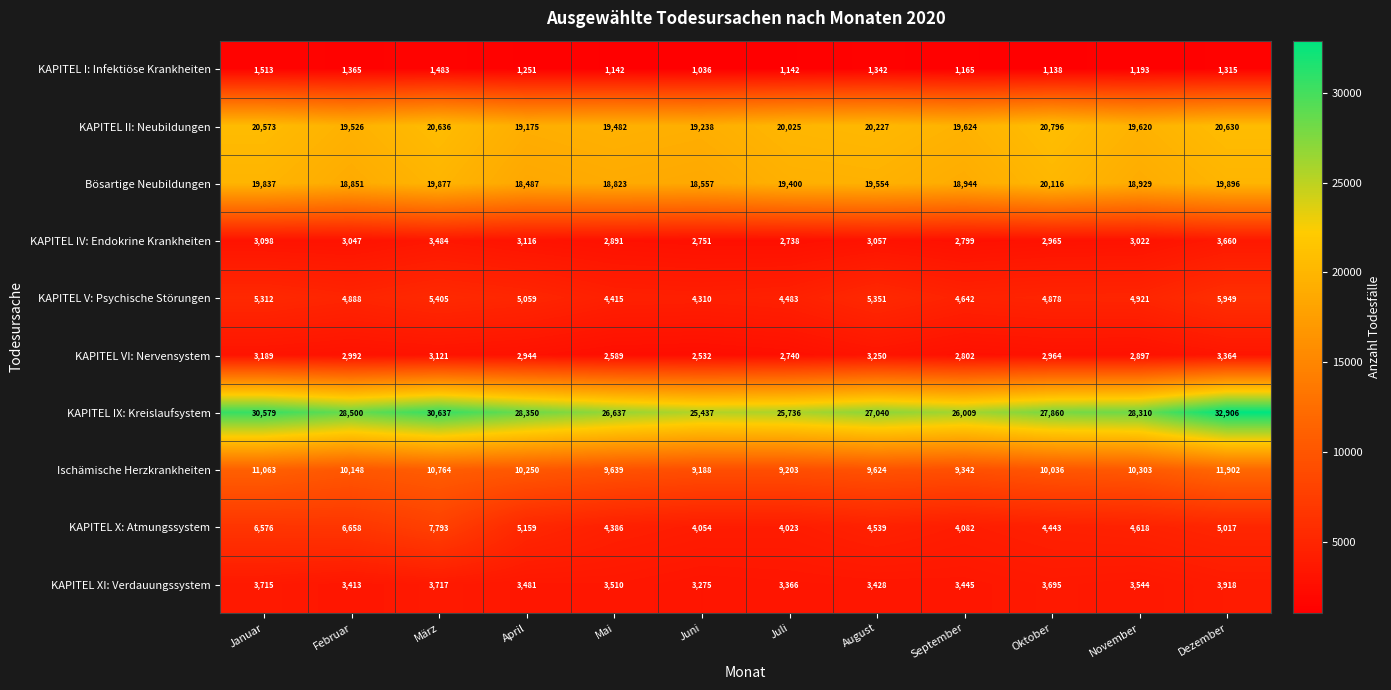

True or false: KAPITEL II: Neubildungen has a value of 20227 at August.

True